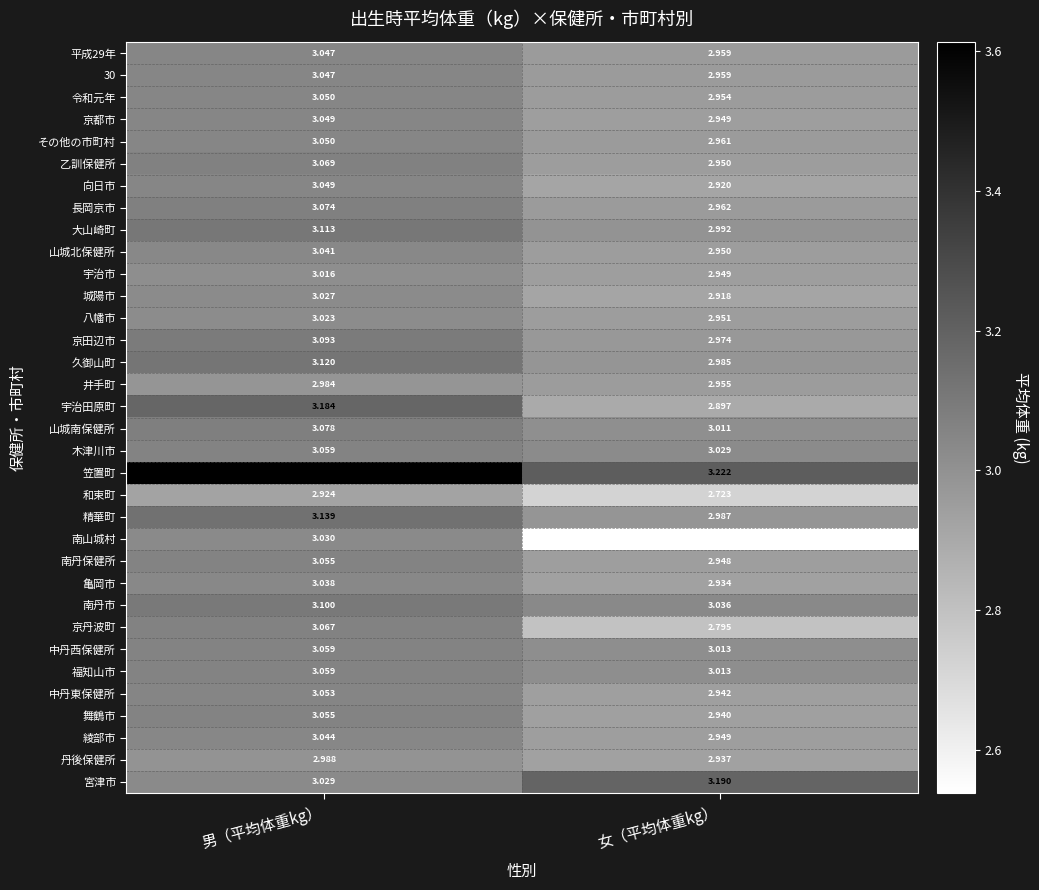

Which series has the largest range (max minus min)?

南山城村